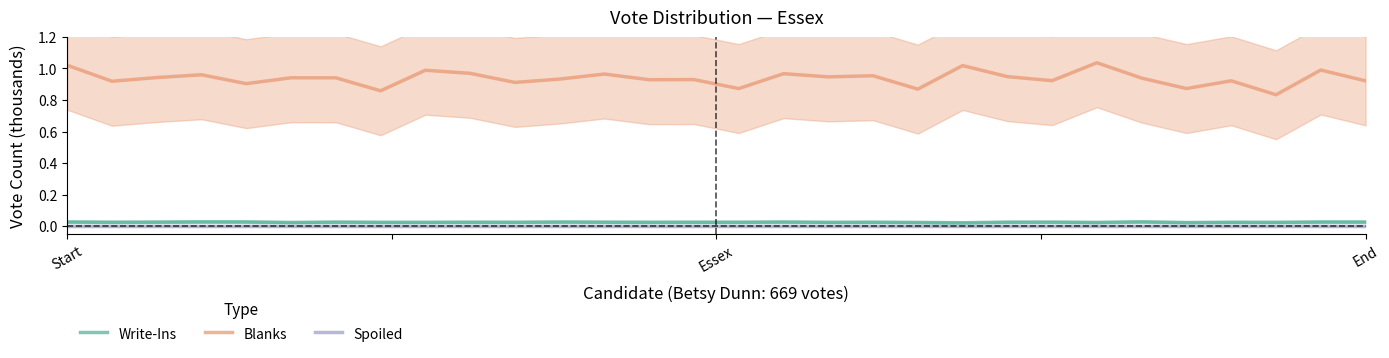

Which has a higher value, 19 or 4?

4